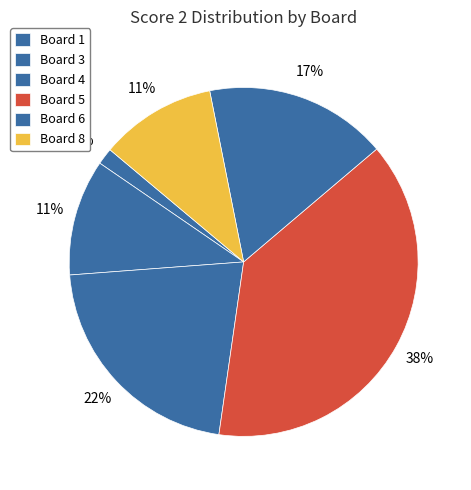

How many slices are in this pie chart?

6